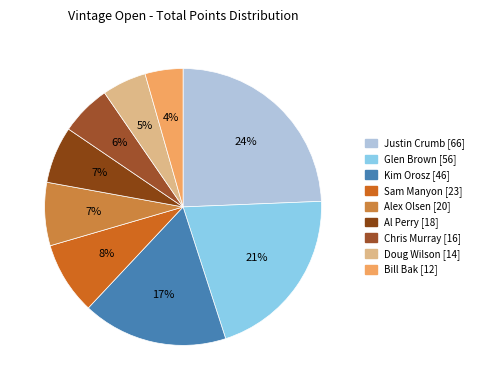

The Kim Orosz slice represents 17% of the pie. True or false?

True